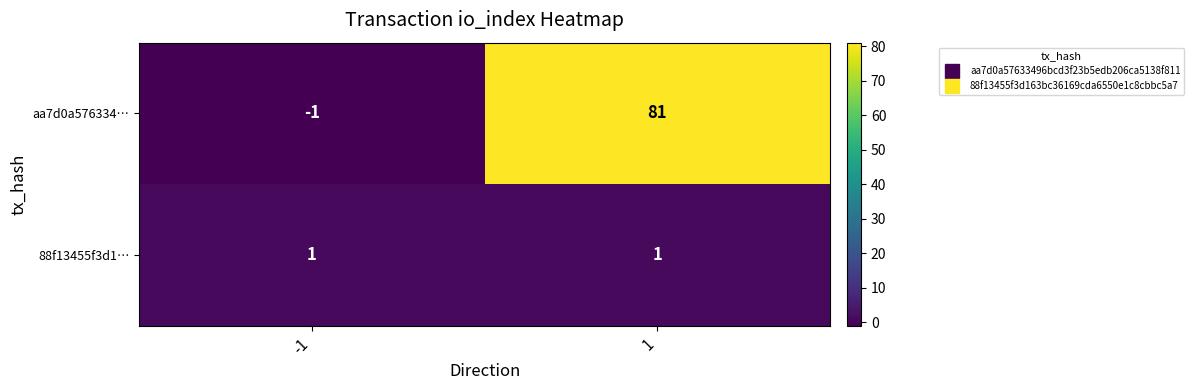

What is the difference between the highest and lowest values at 1?

80